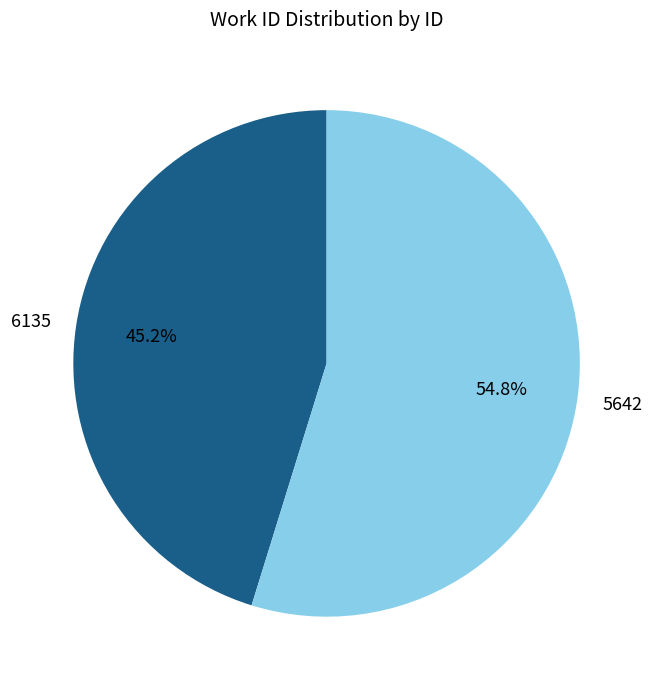

Which slice is the smallest?

6135